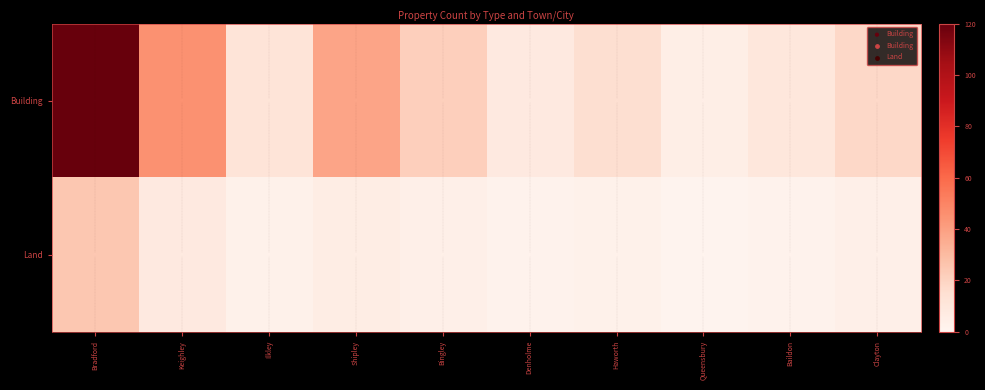

Which has a higher value, Bradford or Haworth?

Bradford